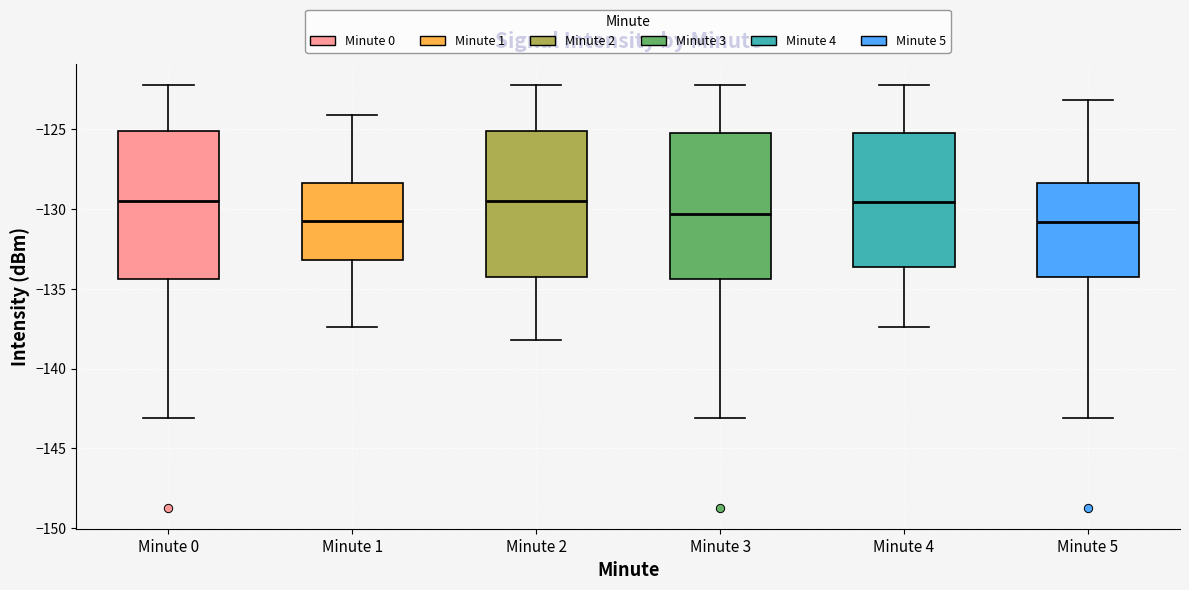

Where does the median line of the box for Minute 1 sit on the y-axis? The values are not printed on the chart, so give them approximately, as read against the axis.

-131.0